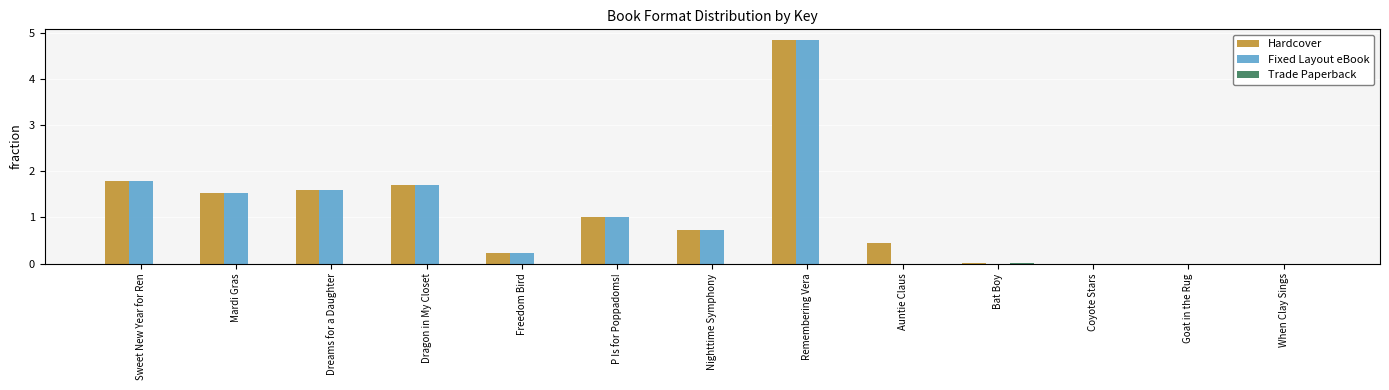

The value of Fixed Layout eBook at Bat Boy is 0.0. True or false?

True